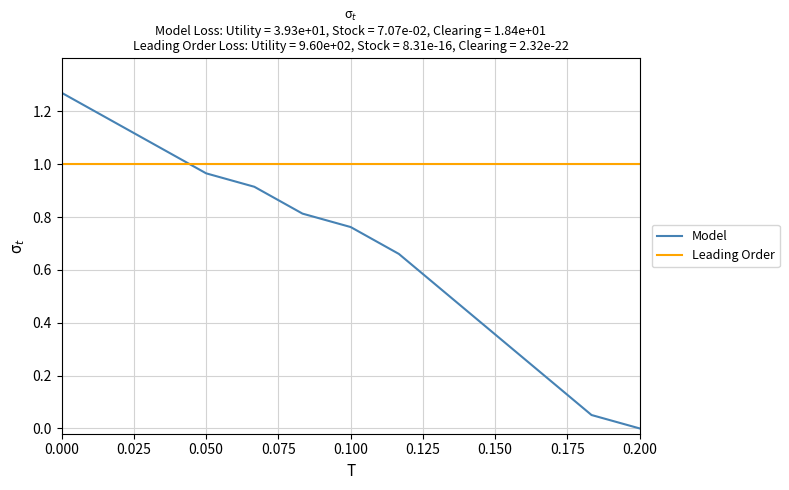

True or false: Model and Leading Order intersect in this chart.

True